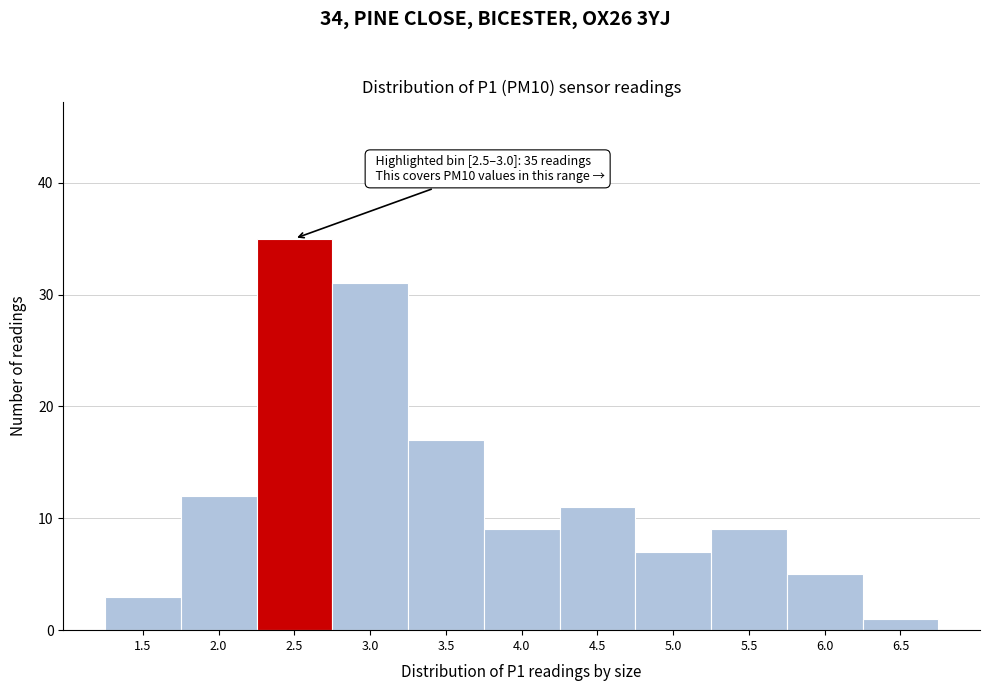

Reading left to right, extract all data points from this chart.

1.5=3	2.0=12	2.5=35	3.0=31	3.5=17	4.0=9	4.5=11	5.0=7	5.5=9	6.0=5	6.5=1